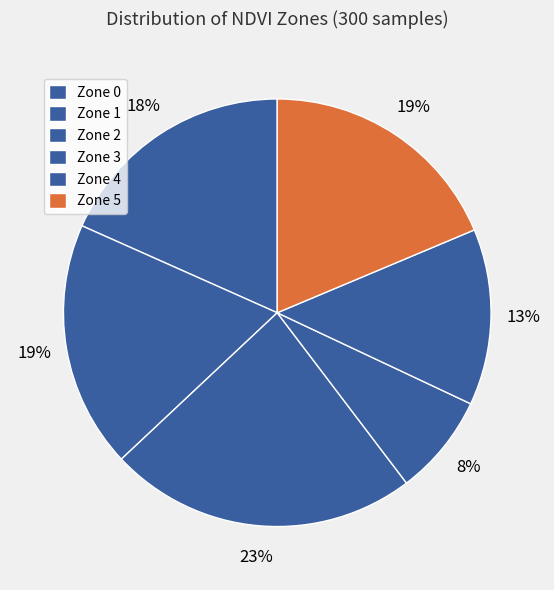

Rank the categories by value from highest to lowest.

Zone 2, Zone 1, Zone 5, Zone 0, Zone 4, Zone 3